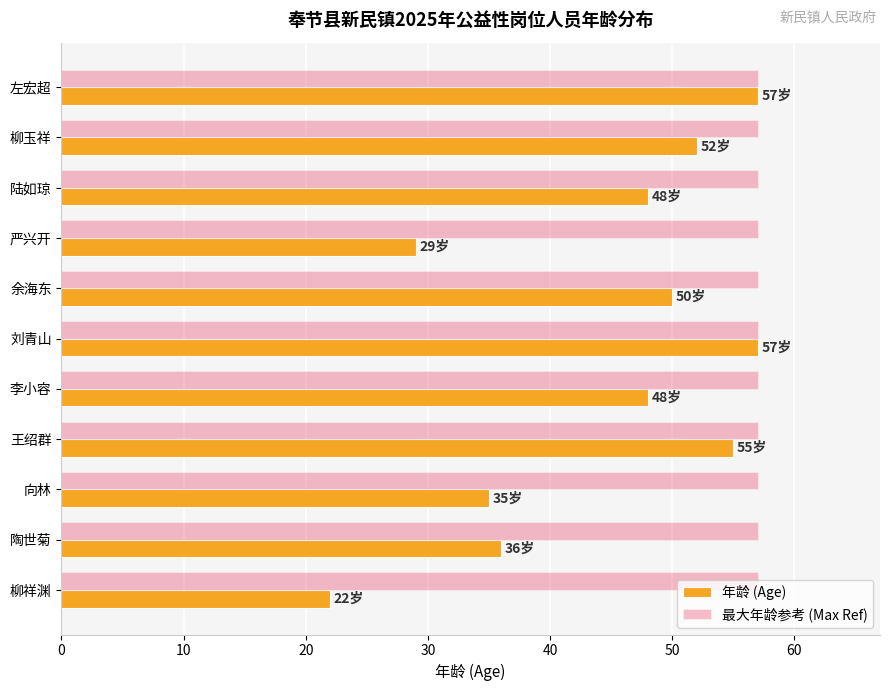

At which label does 年龄 (Age) reach its minimum?

柳祥渊